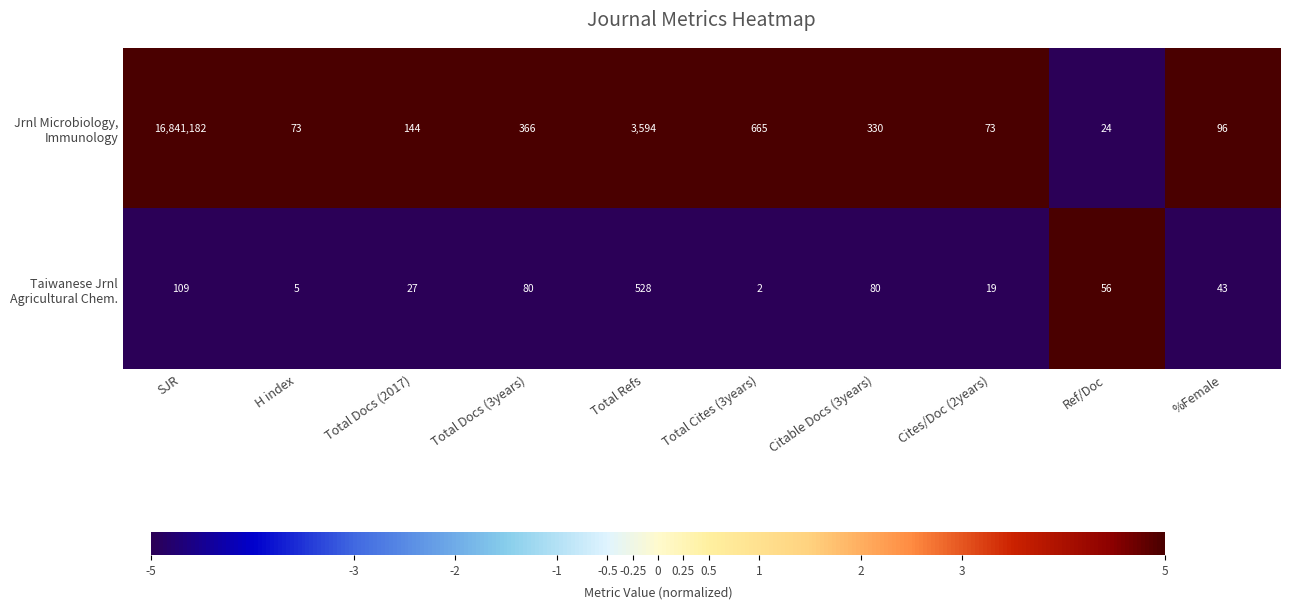

What is the greatest value displayed?

16841182